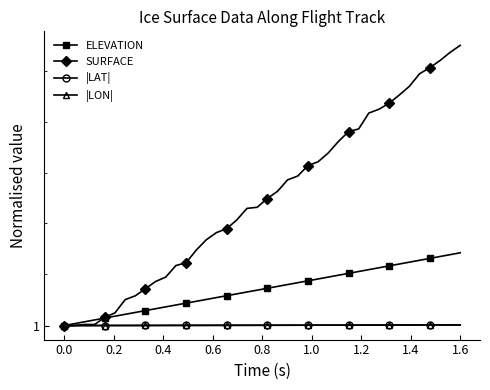

What is the value of the ELEVATION point at the 33rd from the left?

1.0